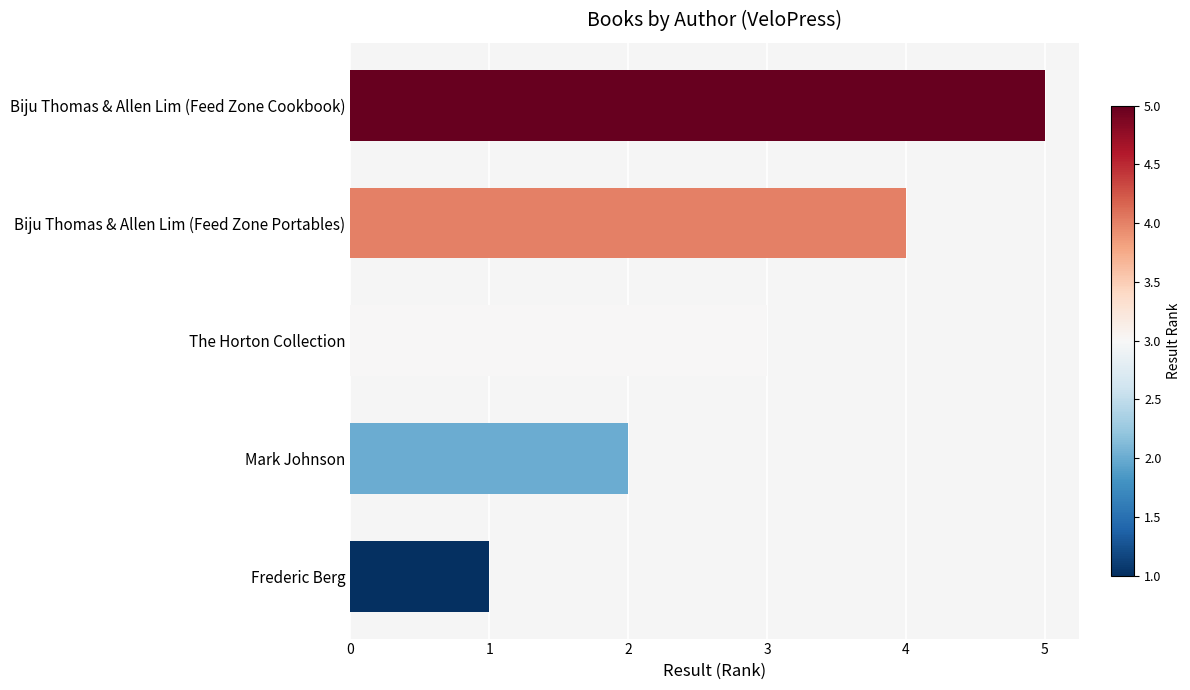

What is the maximum value shown in the chart?

5